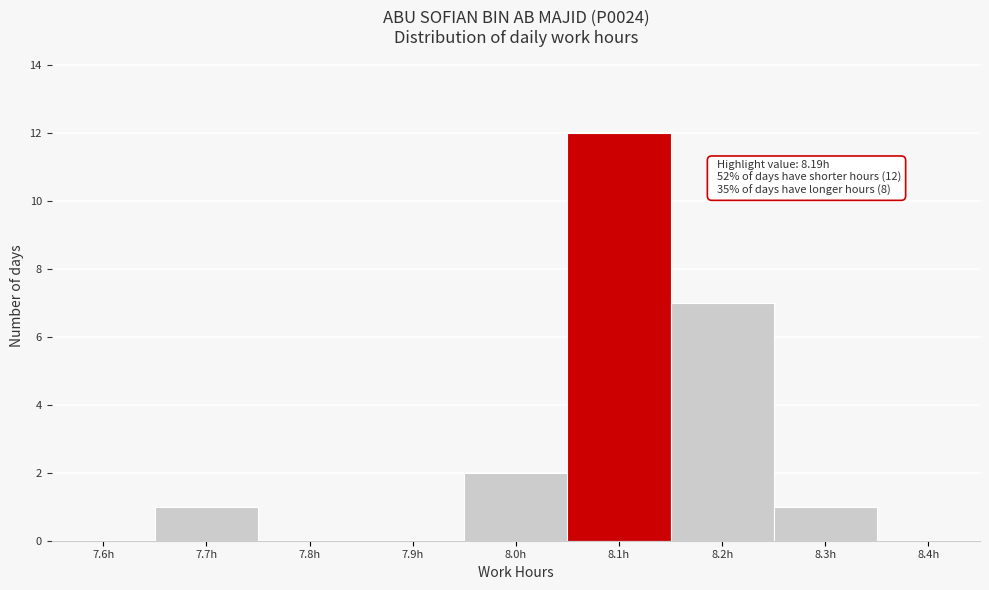

Reading left to right, transcribe all the data shown in this chart.

7.6h=0	7.7h=1	7.8h=0	7.9h=0	8.0h=2	8.1h=12	8.2h=7	8.3h=1	8.4h=0